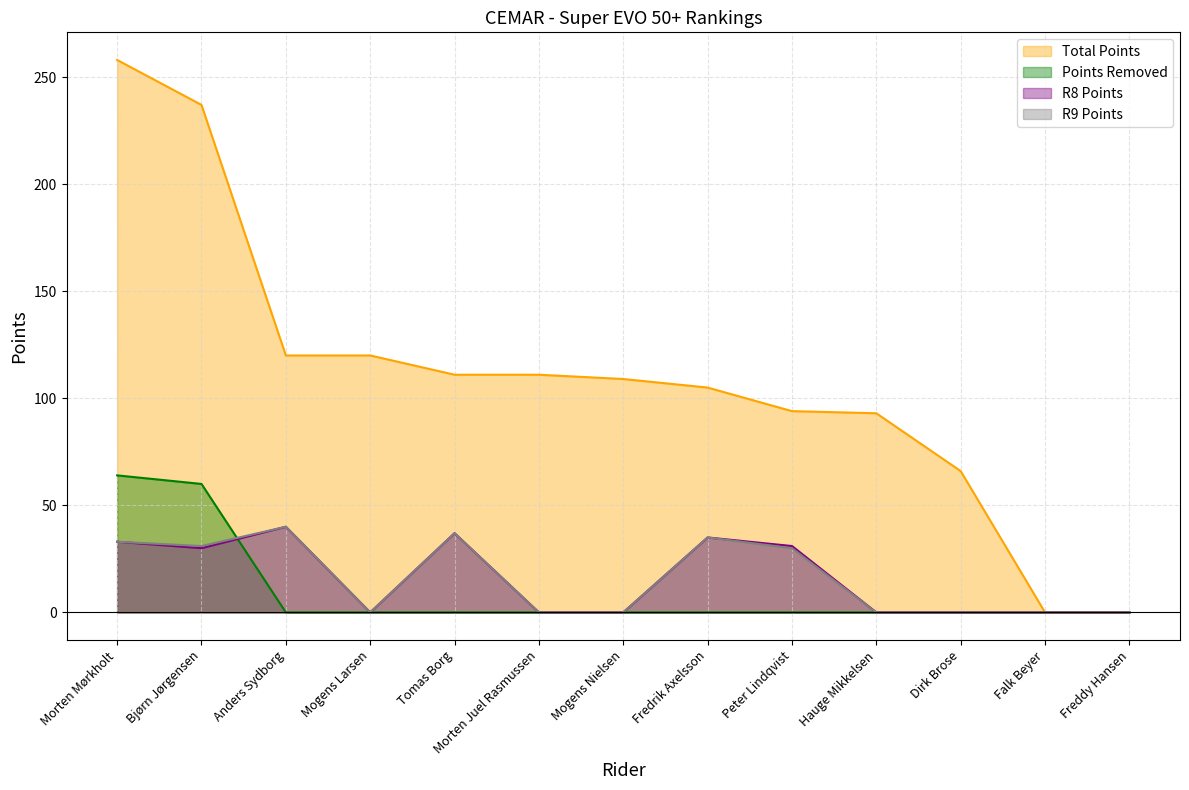

How many data points does each series have?

13